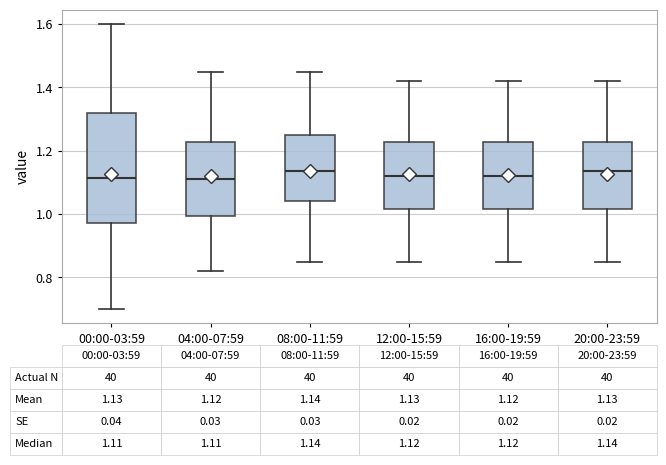

Which box is the tallest, from its lower edge to its upper edge?

00:00-03:59